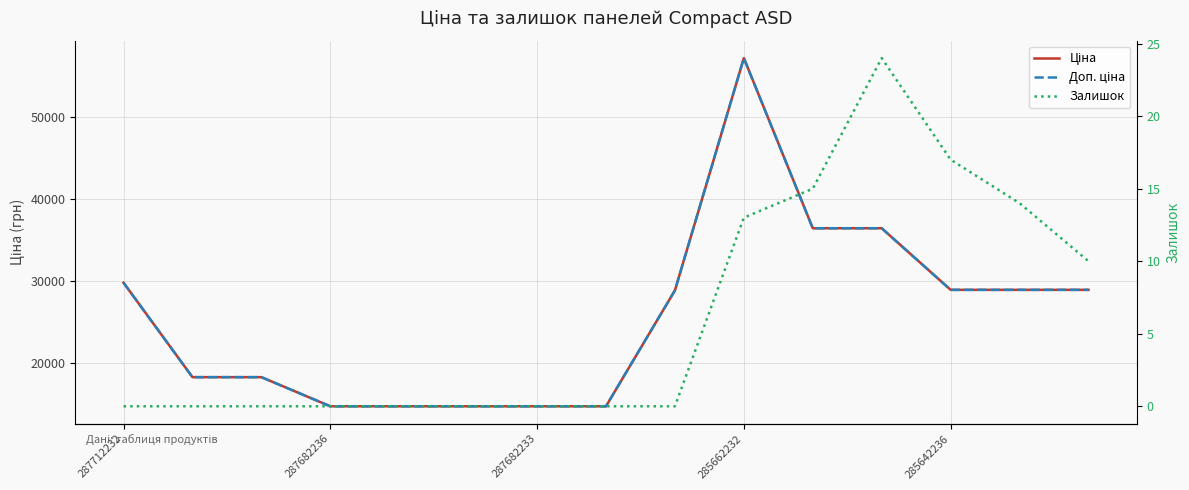

What is the label of the 3rd point from the left?

287682233